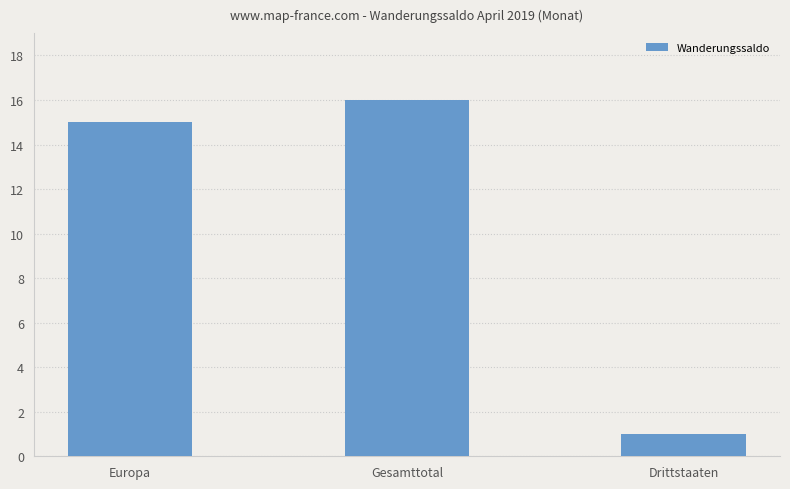

Reading left to right, extract all data points from this chart.

15	16	1